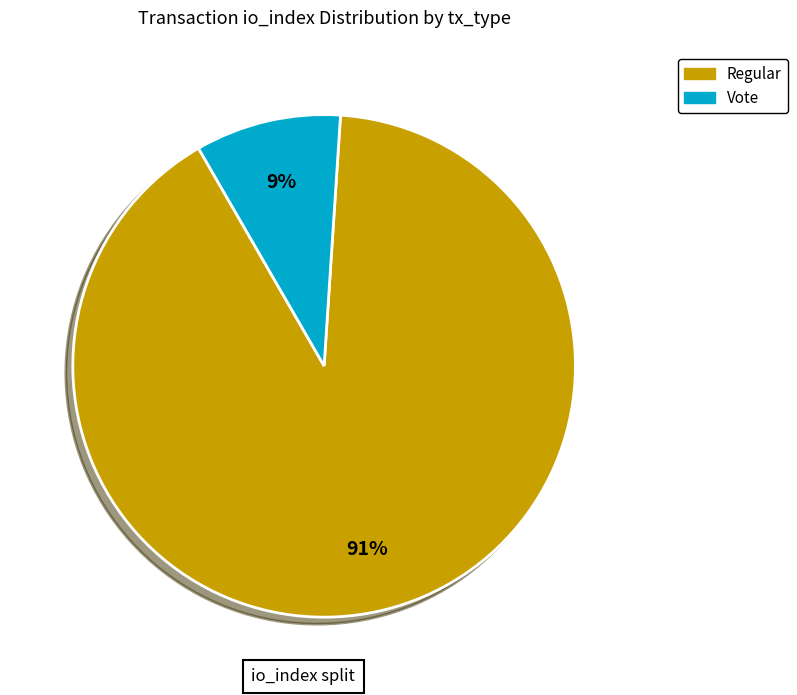

How many slices are in this pie chart?

2